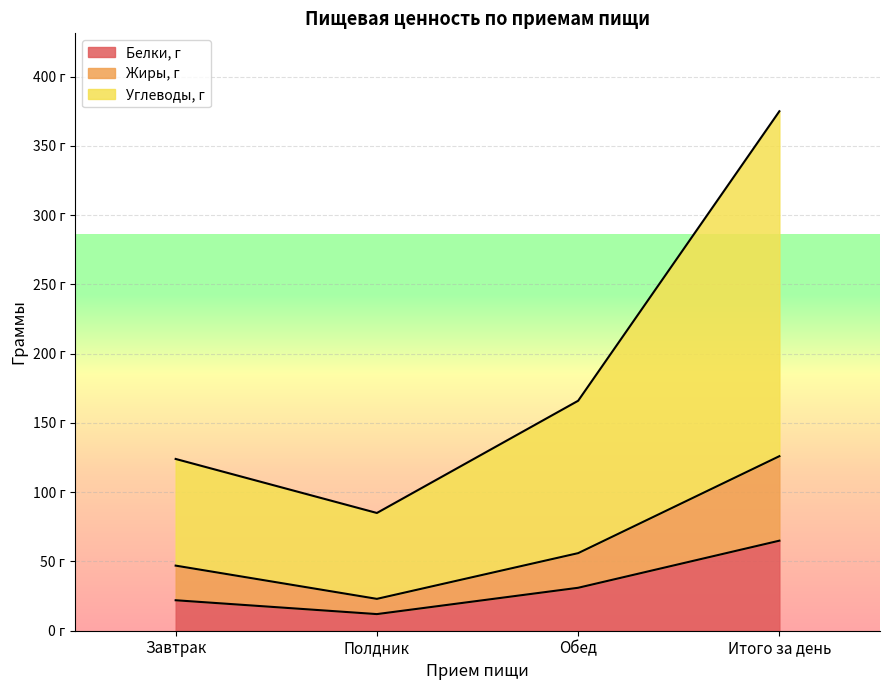

Which series has the largest total across all categories?

Углеводы, г